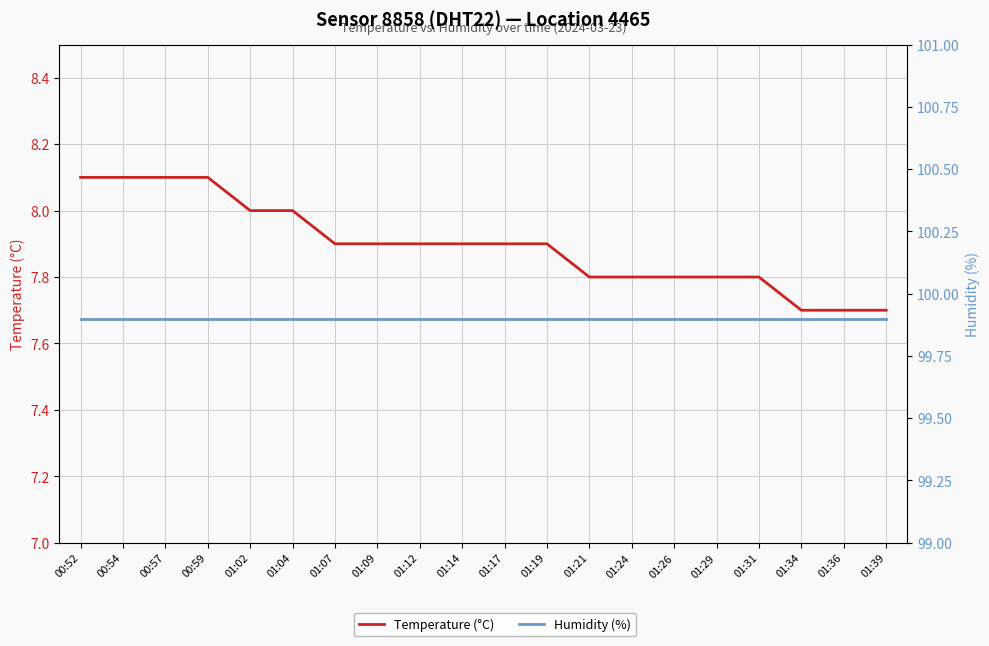

True or false: Humidity (%) has more than 2 interior local peaks.

False